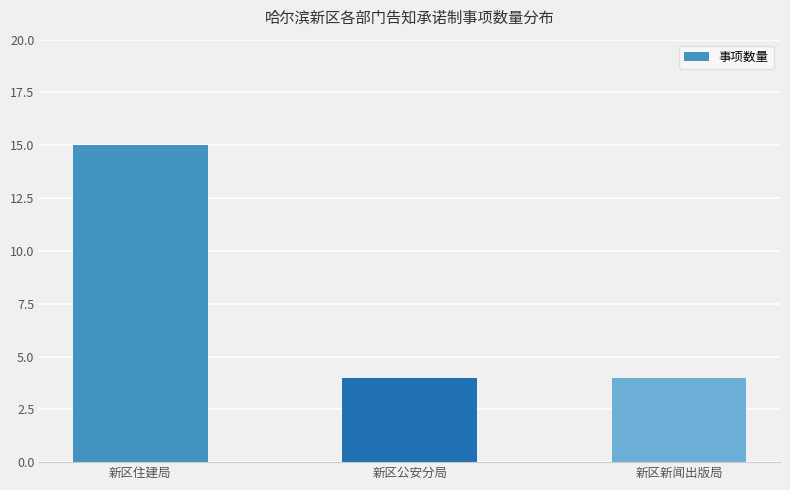

The value at 新区新闻出版局 is 2. True or false?

False